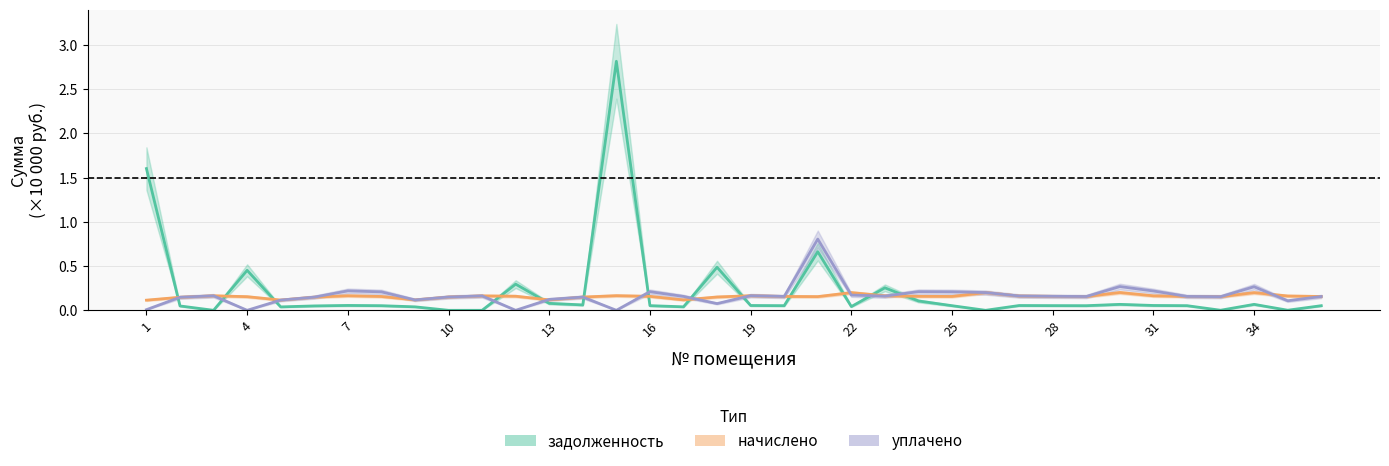

What is the greatest value displayed?

2.8